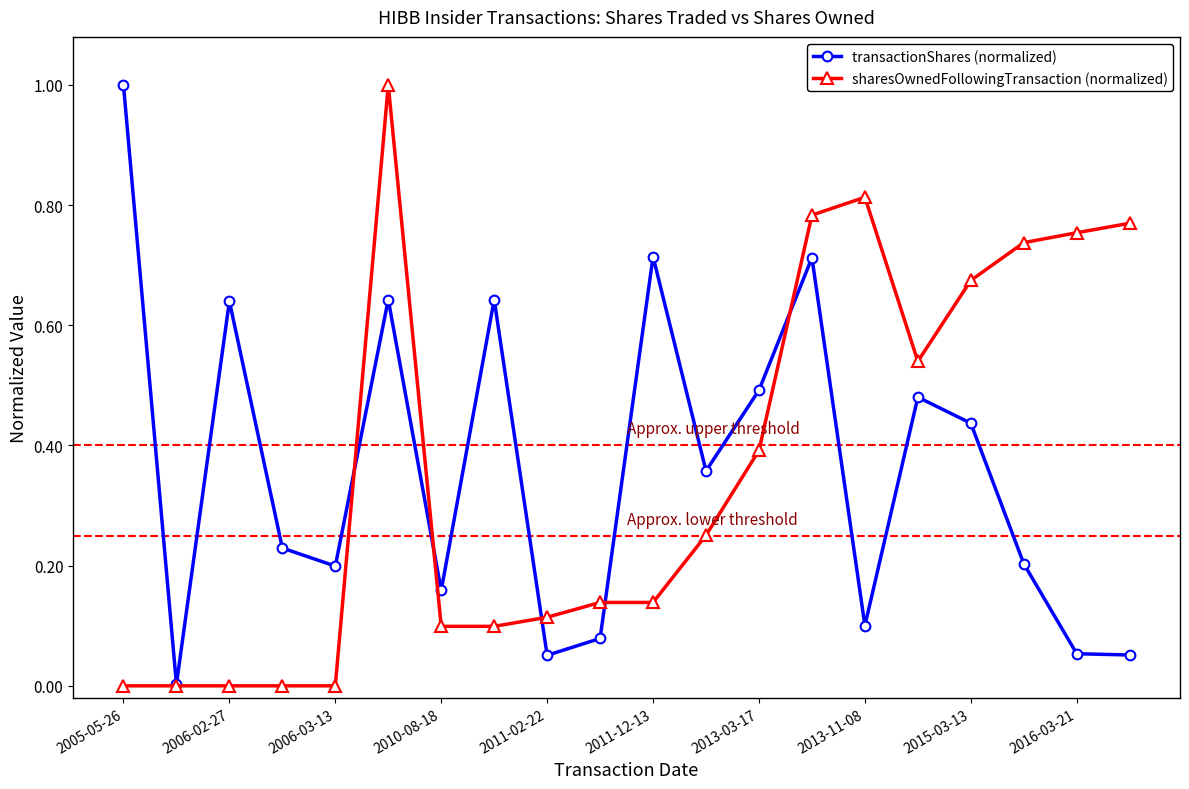

What is the highest value of the transactionShares (normalized) series?

1.0